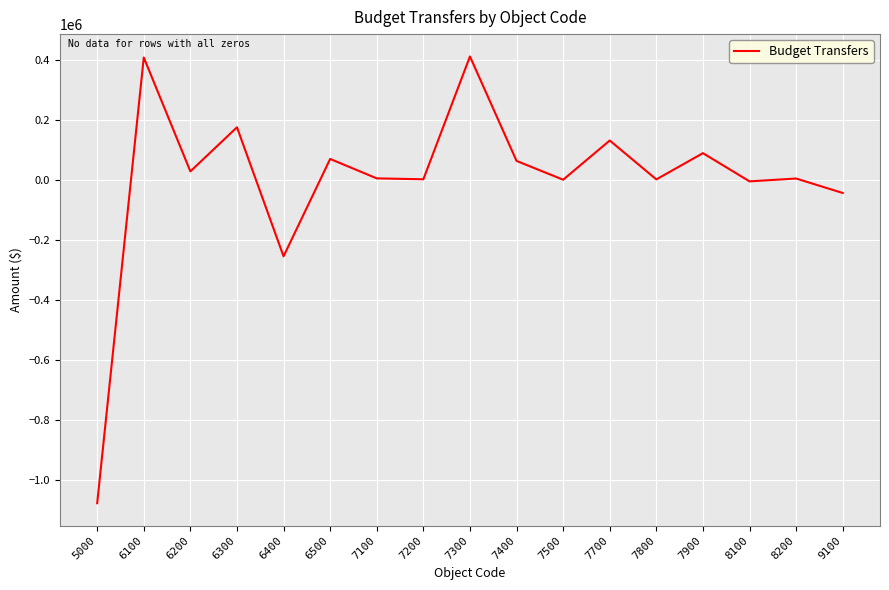

Which category has the lowest value across all series?

5000